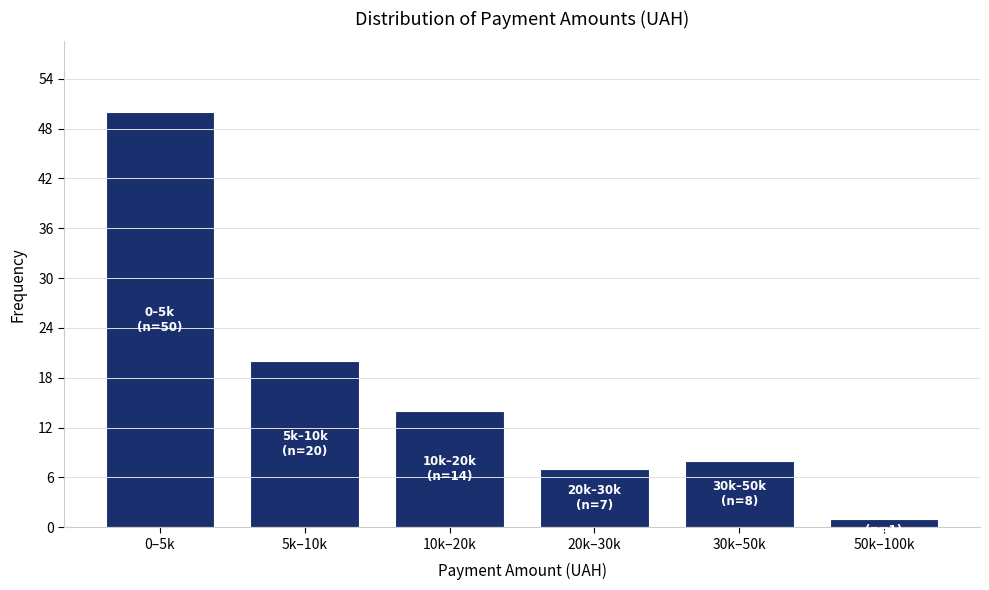

Reading left to right, extract all data points from this chart.

50	20	14	7	8	1